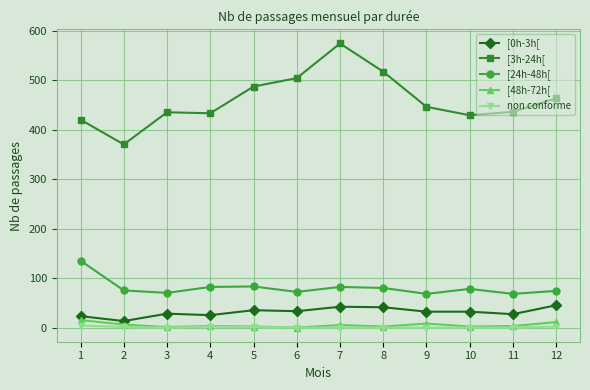

What is the difference between the maximum and second lowest values in the [48h-72h[ series?

14